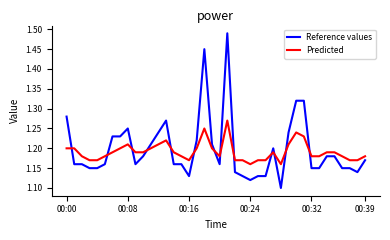

Which series has the largest range (max minus min)?

Reference values